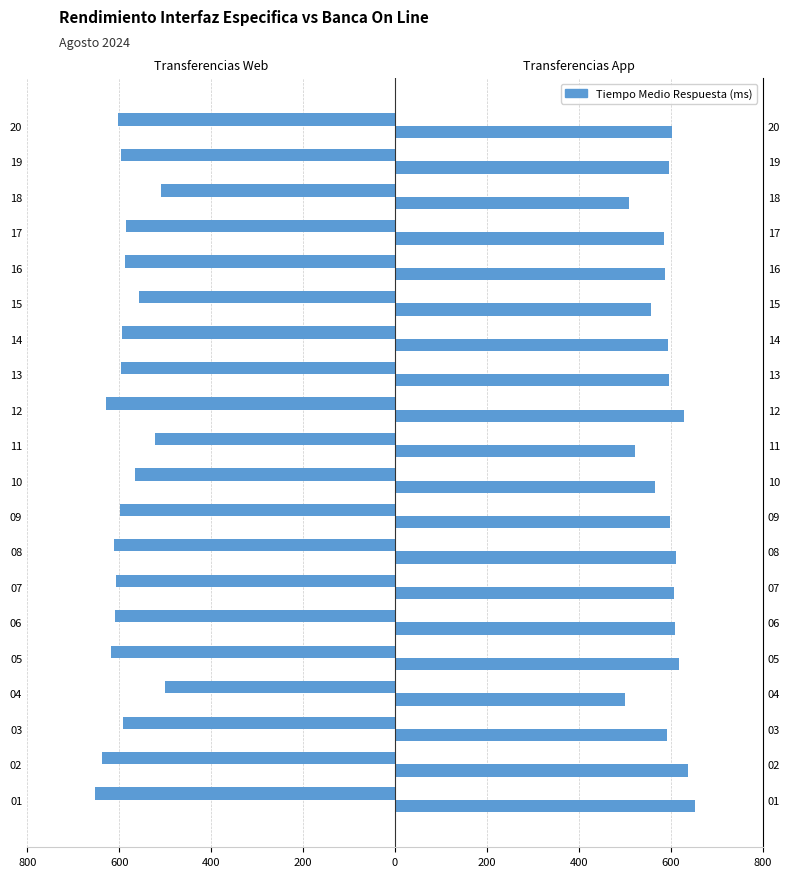

True or false: Transferencias Web has a value of -271.7 at 13.

False